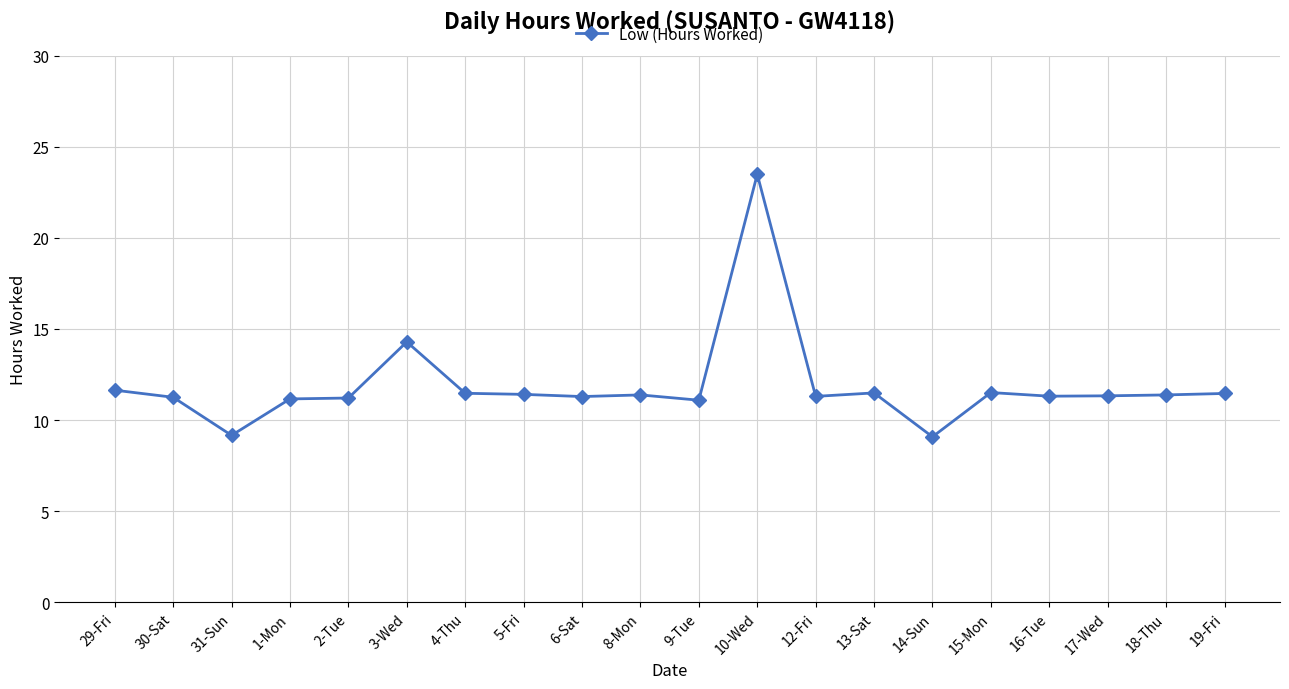

What is the label of the 20th point from the left?

19-Fri